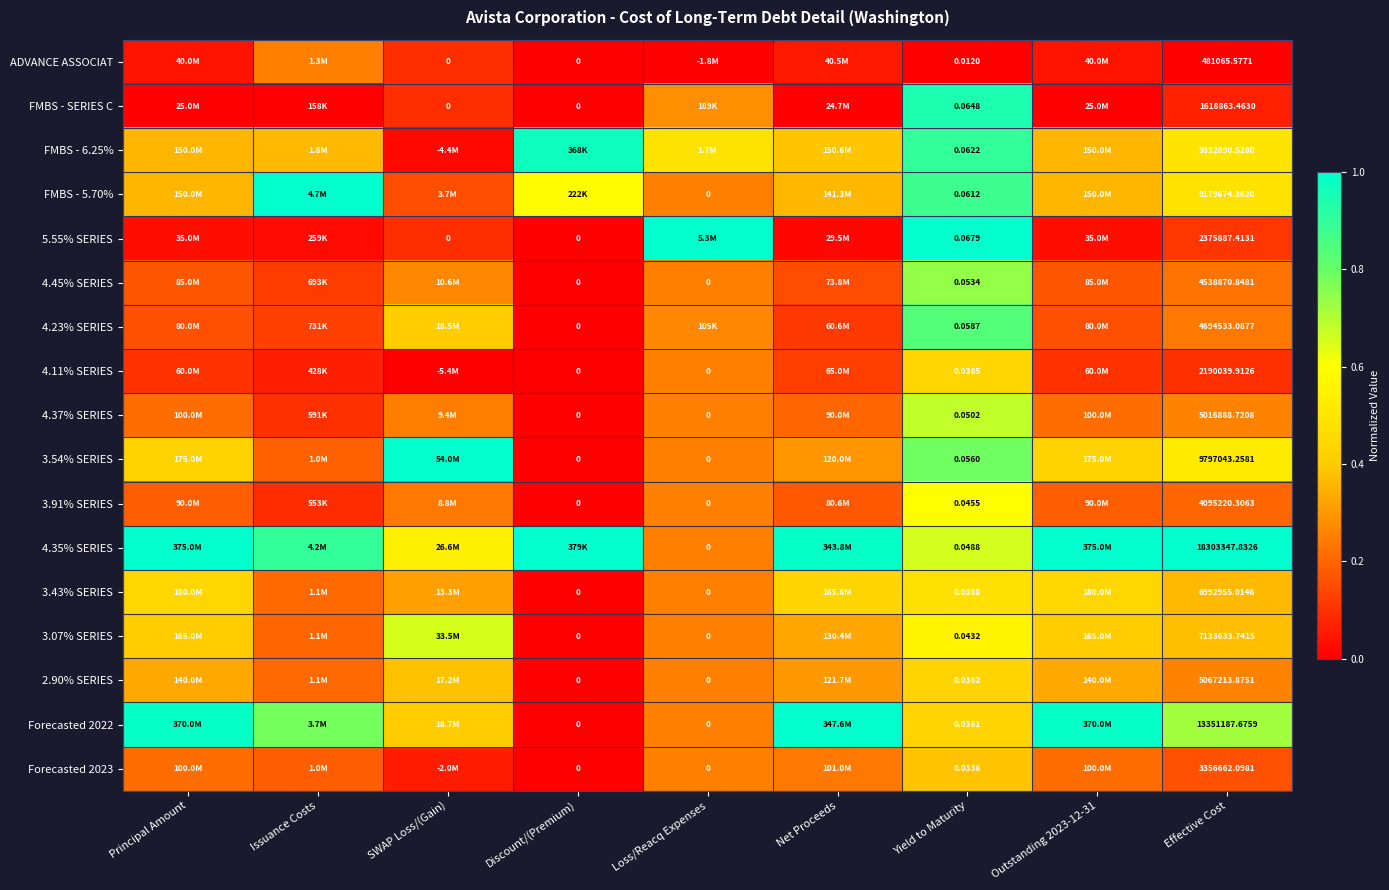

Rank the series at Outstanding 2023-12-31 from lowest to highest value.

FMBS - SERIES C, 5.55% SERIES, ADVANCE ASSOCIAT, 4.11% SERIES, 4.23% SERIES, 4.45% SERIES, 3.91% SERIES, 4.37% SERIES, Forecasted 2023, 2.90% SERIES, FMBS - 6.25%, FMBS - 5.70%, 3.07% SERIES, 3.54% SERIES, 3.43% SERIES, Forecasted 2022, 4.35% SERIES